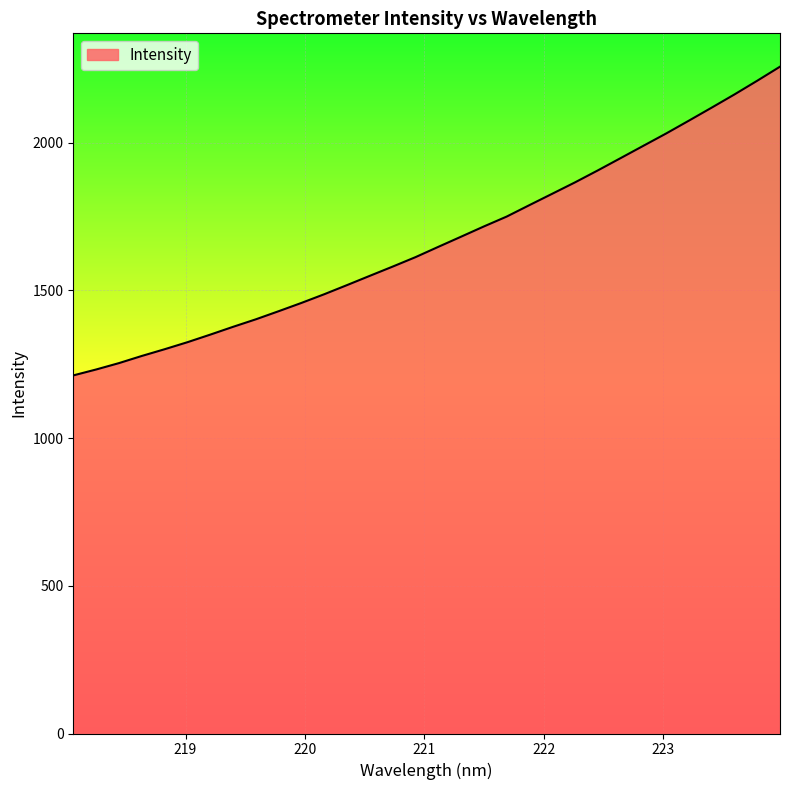

What is the difference between the maximum and minimum values?

1045.0